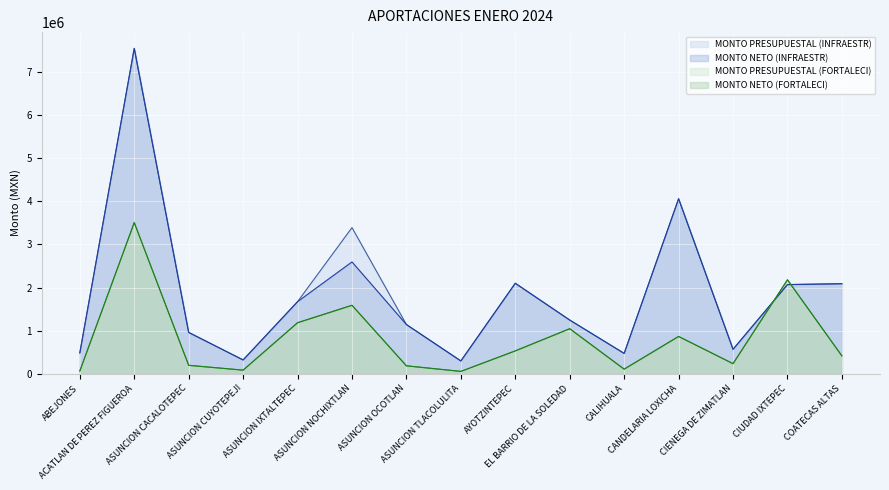

List the series in order of their peak value, lowest first.

MONTO PRESUPUESTAL (FORTALECI), MONTO NETO (FORTALECI), MONTO PRESUPUESTAL (INFRAESTR), MONTO NETO (INFRAESTR)